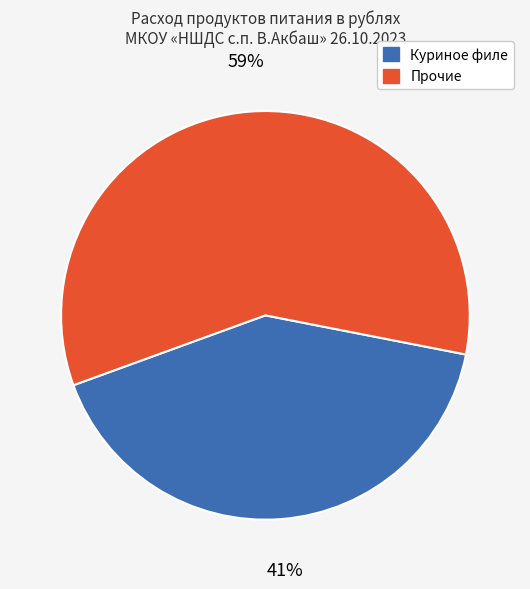

Does any single category account for the majority?

Yes